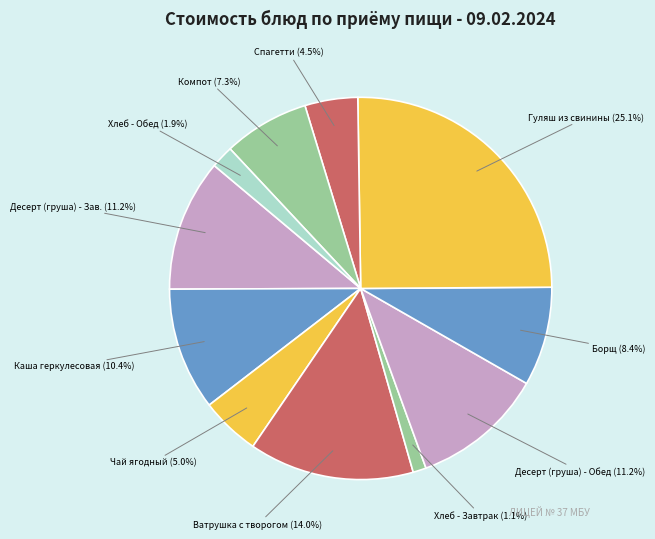

Which category has the biggest portion of the pie?

Гуляш из свинины